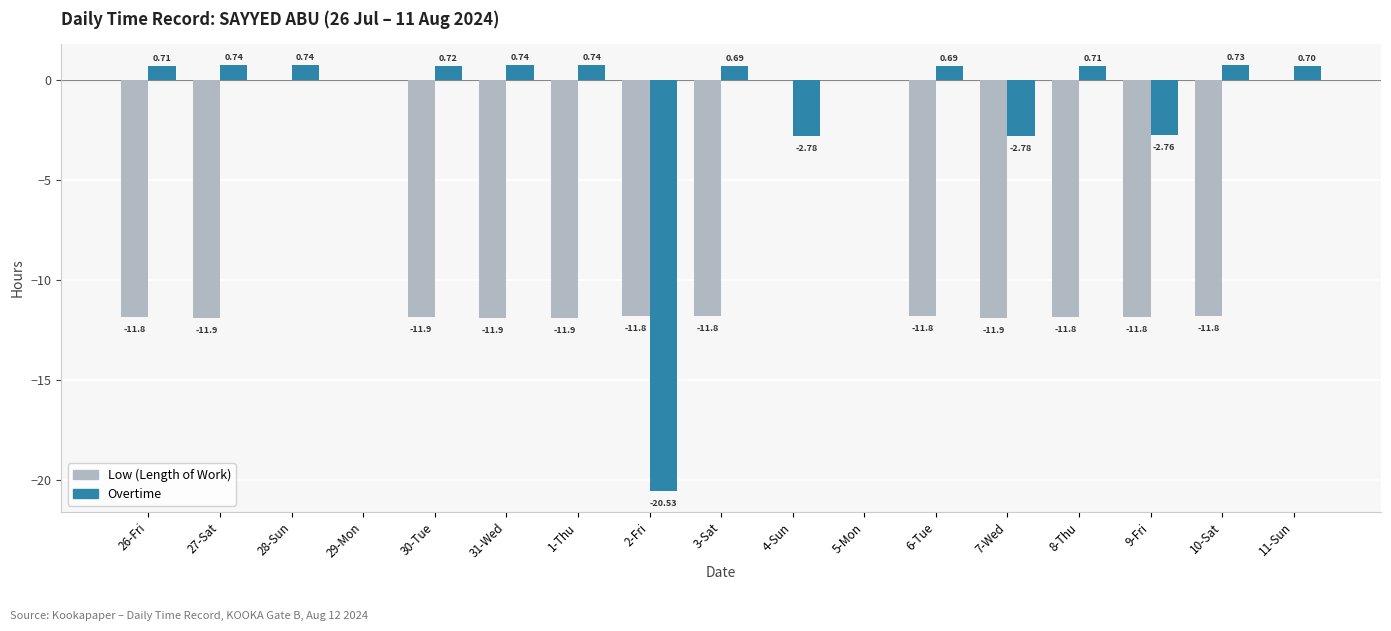

Which series changed the most between 2-Fri and 5-Mon?

Overtime